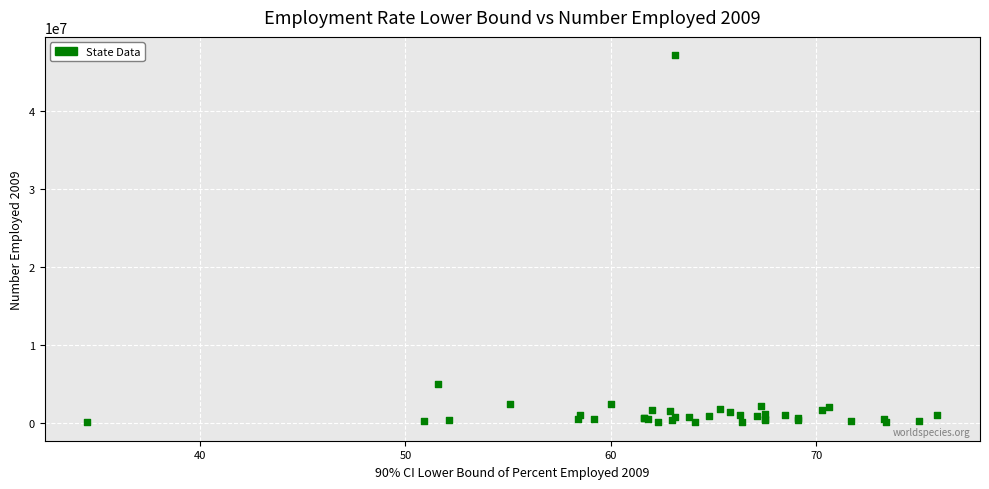

What Y value in the scatter plot is closest to 23606000?

4904000